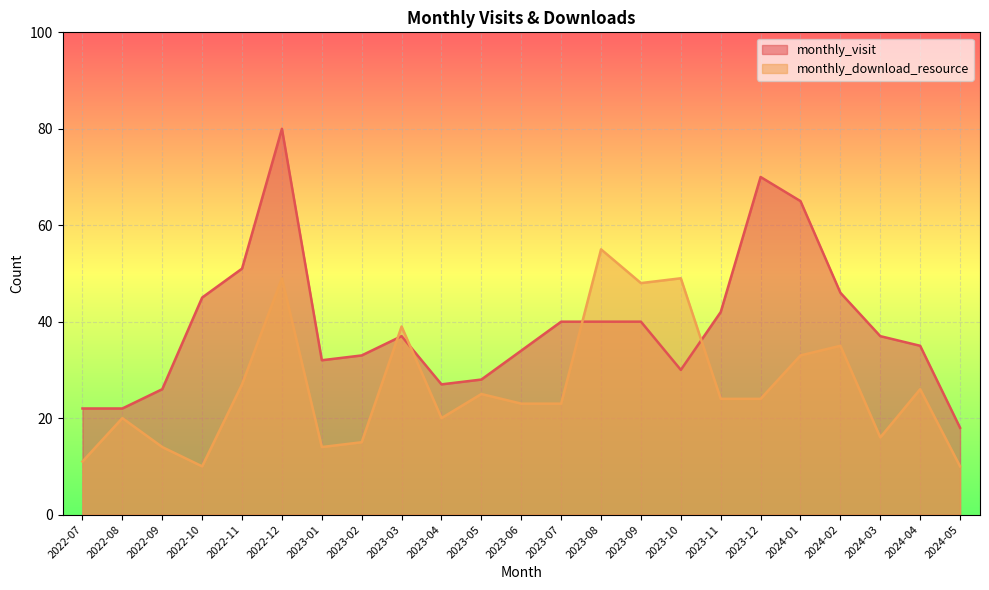

Which series has the largest range (max minus min)?

monthly_visit